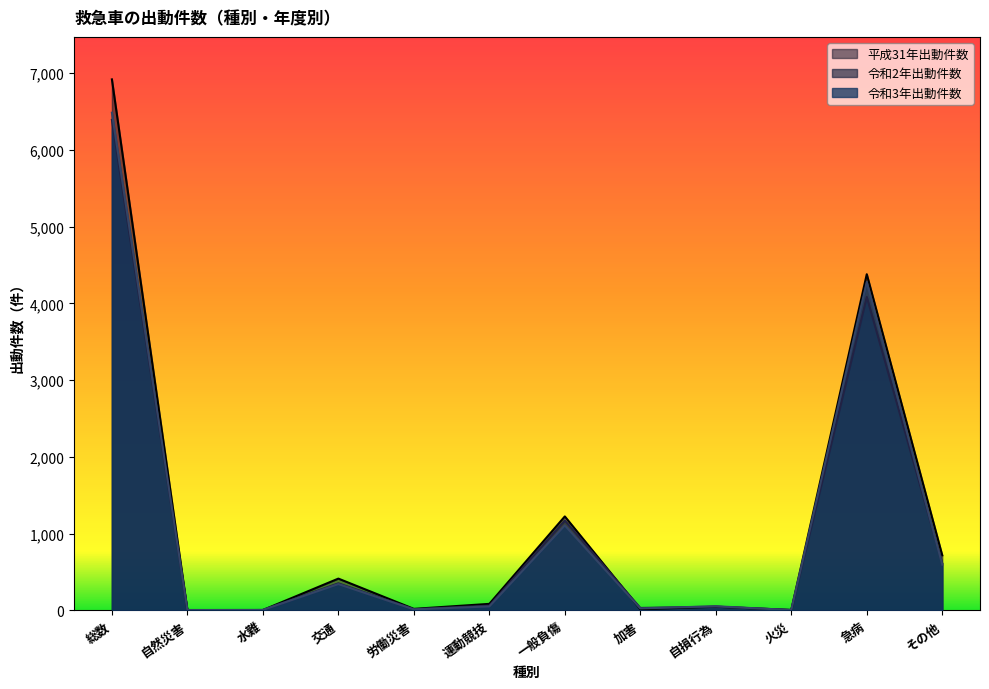

Reading right to left, list all the values displayed in this chart.

平成31年出動件数: その他=717	急病=4379	火災=5	自損行為=48	加害=15	一般負傷=1224	運動競技=85	労働災害=20	交通=414	水難=5	自然災害=5	総数=6917
令和2年出動件数: その他=612	急病=4083	火災=6	自損行為=49	加害=32	一般負傷=1172	運動競技=62	労働災害=15	交通=353	水難=5	自然災害=1	総数=6390
令和3年出動件数: その他=596	急病=4278	火災=4	自損行為=54	加害=26	一般負傷=1107	運動競技=52	労働災害=13	交通=343	水難=6	自然災害=4	総数=6483